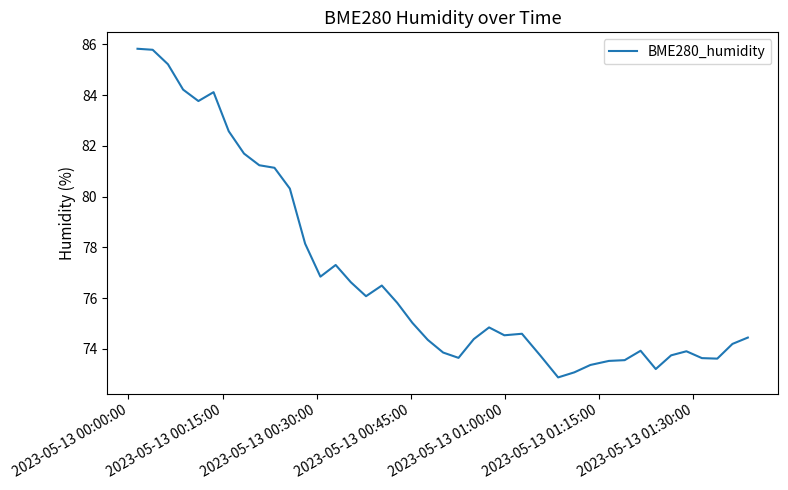

What is the minimum value shown in the chart?

72.9